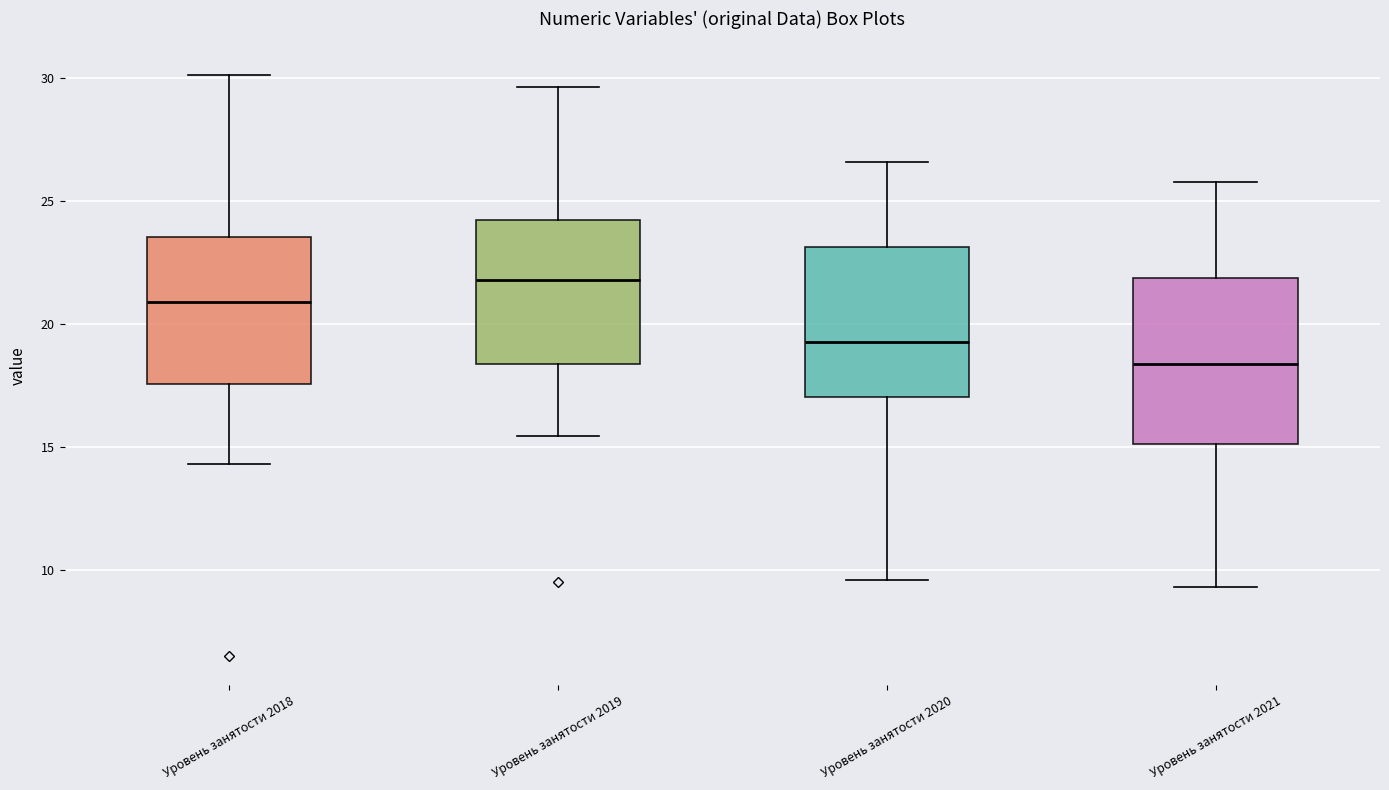

Reading left to right, transcribe this box plot: for each box, give where its median line is, the range the box spans, and where its two whiskers end, as read against the y-axis. The values are not printed on the chart, so give them approximately, as read against the axis.

Уровень занятости 2018: median 21.0, box 17.5 to 23.5, whiskers 14.5 to 30.0
Уровень занятости 2019: median 22.0, box 18.5 to 24.0, whiskers 15.5 to 29.5
Уровень занятости 2020: median 19.5, box 17.0 to 23.0, whiskers 9.5 to 26.5
Уровень занятости 2021: median 18.5, box 15.0 to 22.0, whiskers 9.5 to 26.0